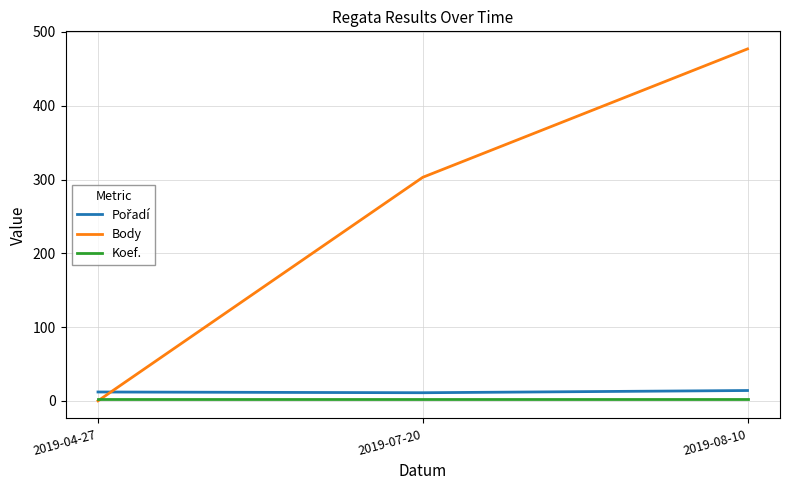

Which series has the largest total across all categories?

Body